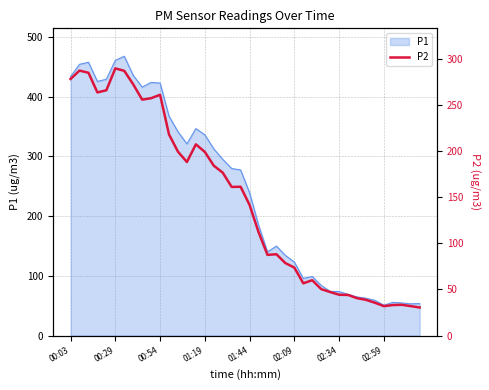

True or false: P1 has a value of 50.7 at 02:59.

True